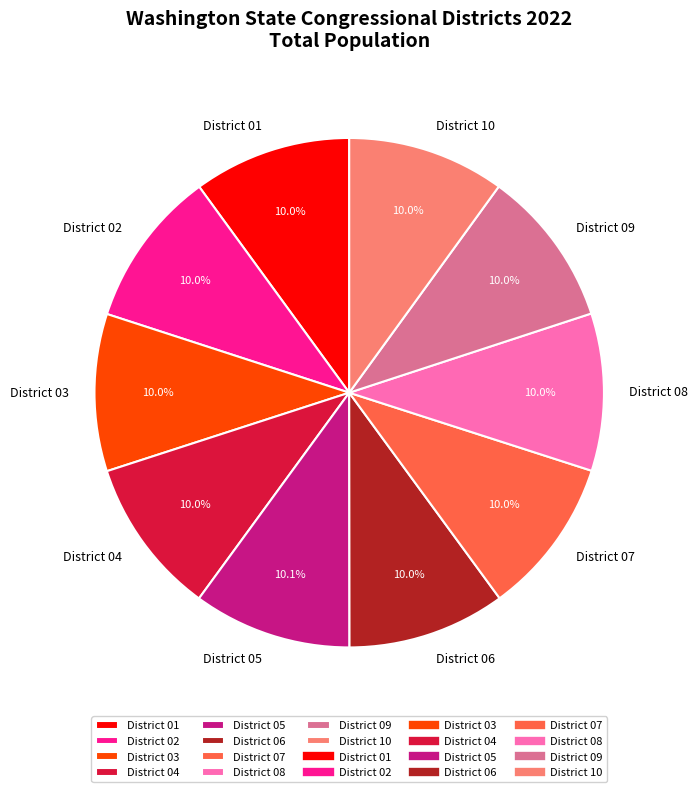

To the nearest percent, what is the combined percentage of District 04 and District 01?

20%